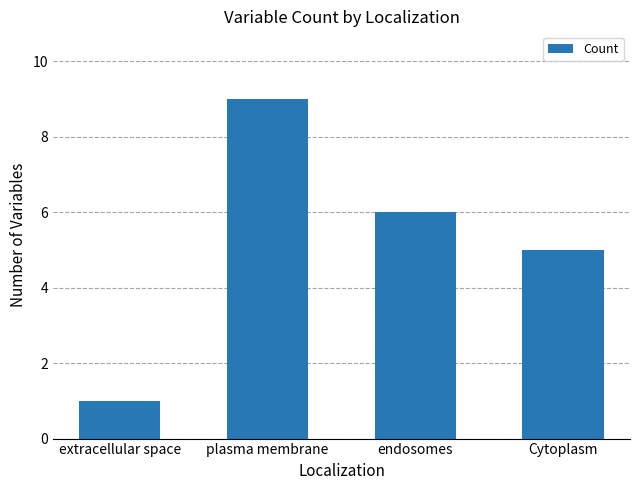

What is the label of the 2nd bar from the left?

plasma membrane